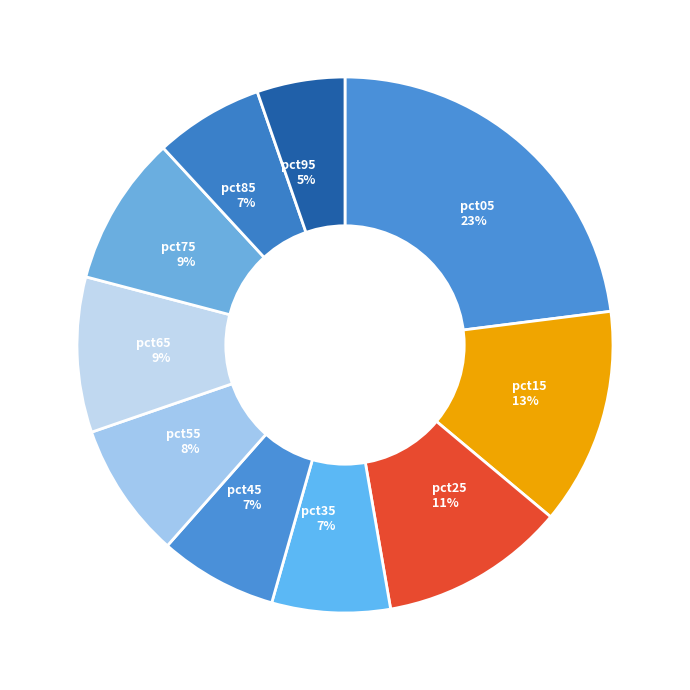

Is the sum of pct55 8% and pct35 7% greater than half?

No